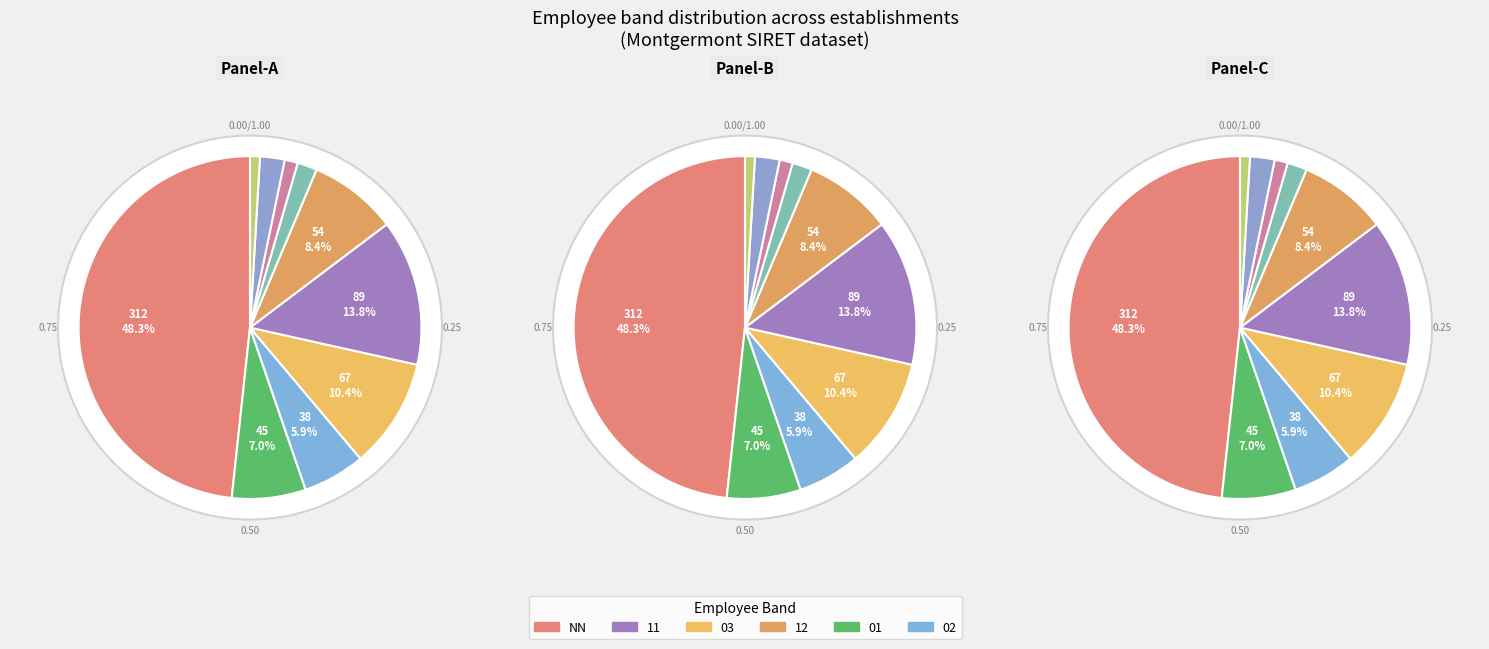

What is the change in value from NN to 03?

-245